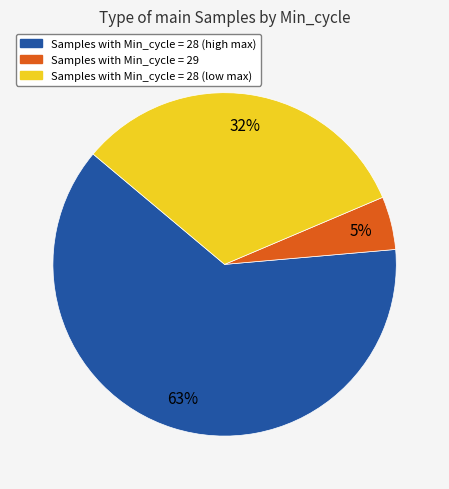

How many slices are in this pie chart?

3